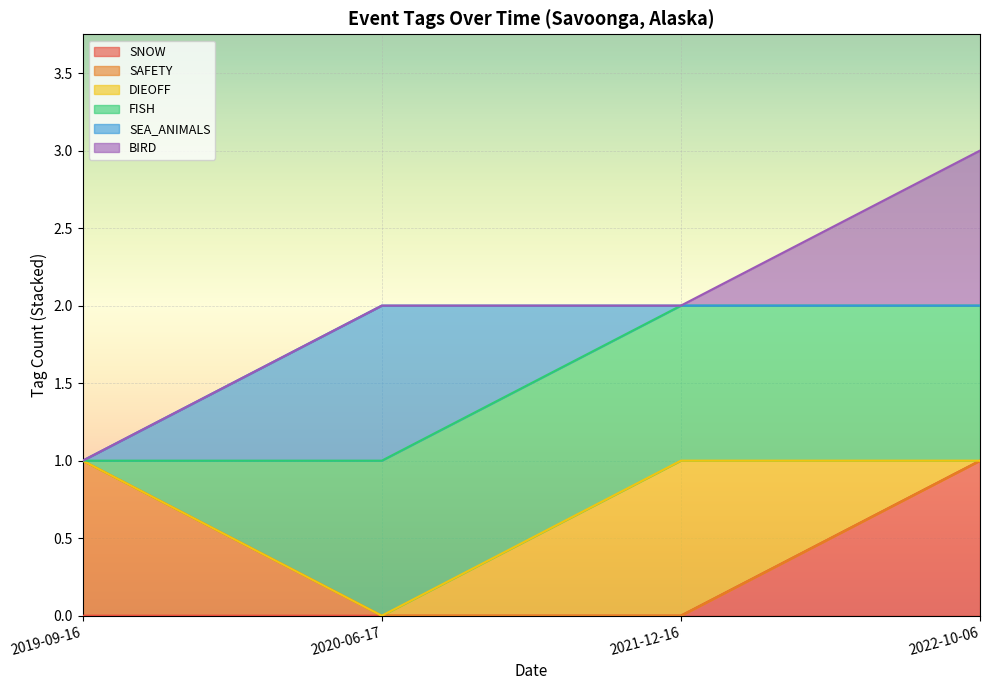

Between 2021-12-16 and 2022-10-06, which series saw the biggest shift?

SNOW